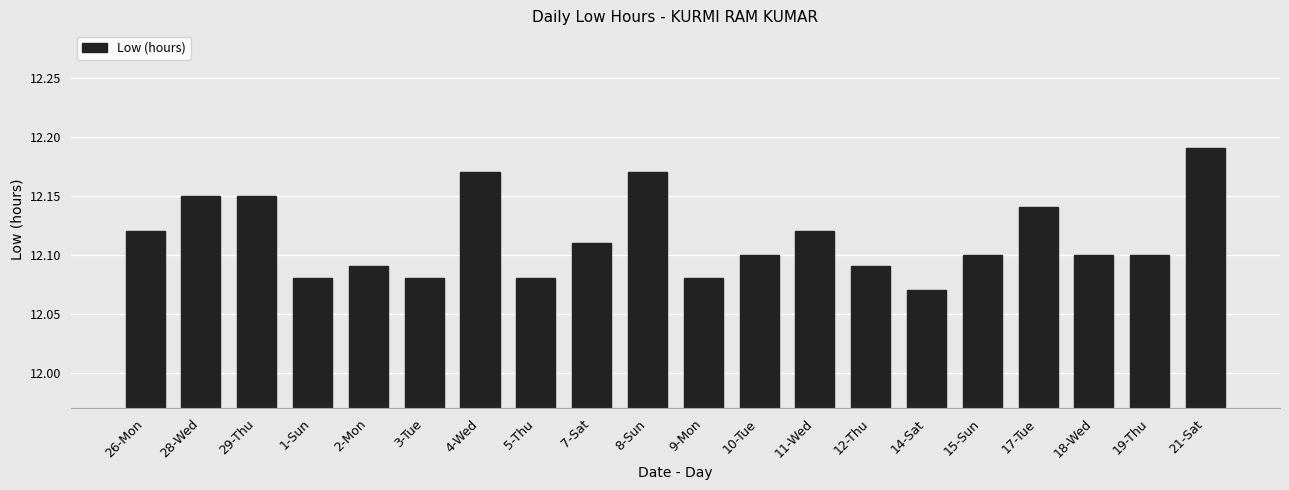

What is the sum of the values at 10-Tue and 9-Mon?

24.2